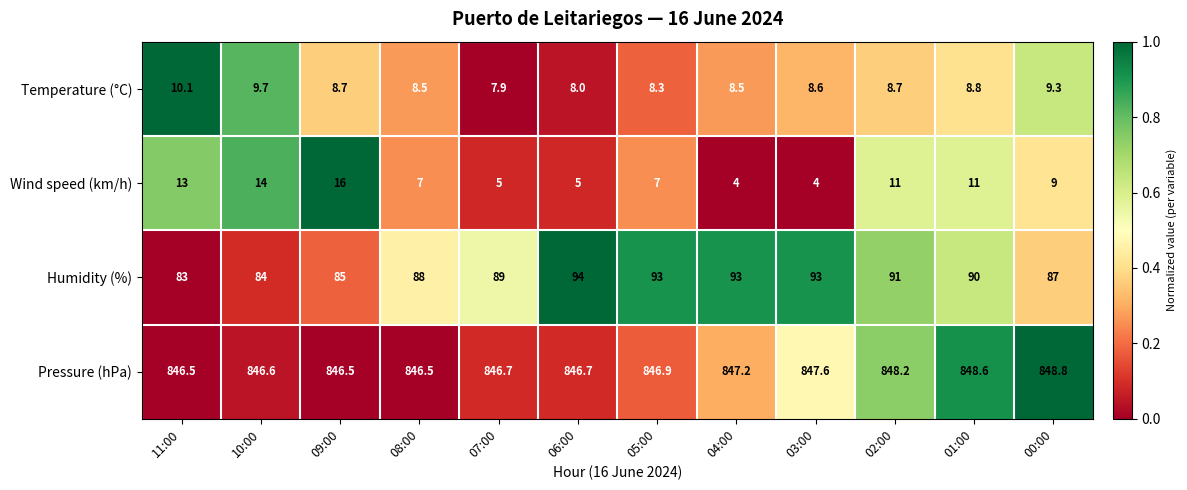

The value of Temperature (°C) at 03:00 is 5.0. True or false?

False